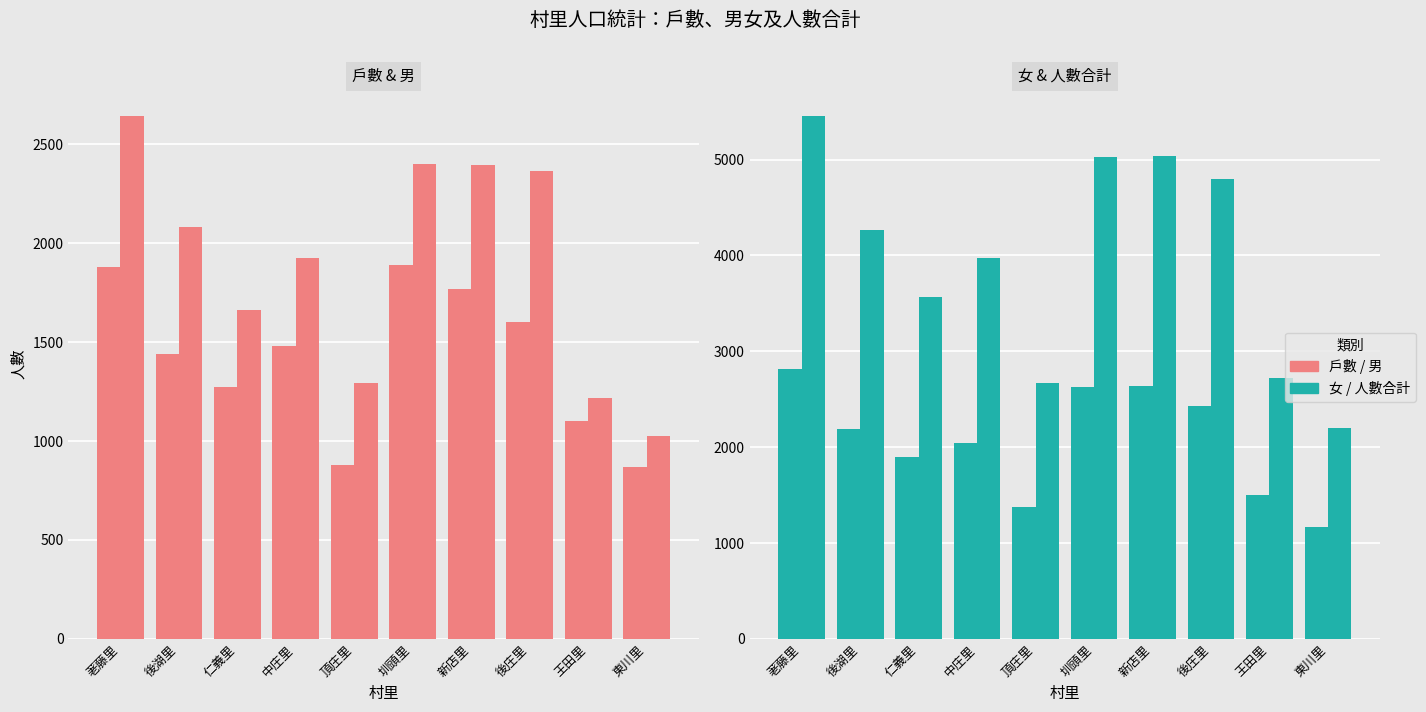

Reading right to left, extract all data points from this chart.

戶數: 867	1103	1600	1767	1888	877	1478	1274	1442	1881
男: 1025	1216	2364	2395	2402	1295	1923	1661	2084	2645
女: 1172	1505	2430	2641	2626	1374	2047	1901	2185	2815
人數合計: 2197	2721	4794	5036	5028	2669	3970	3562	4269	5460